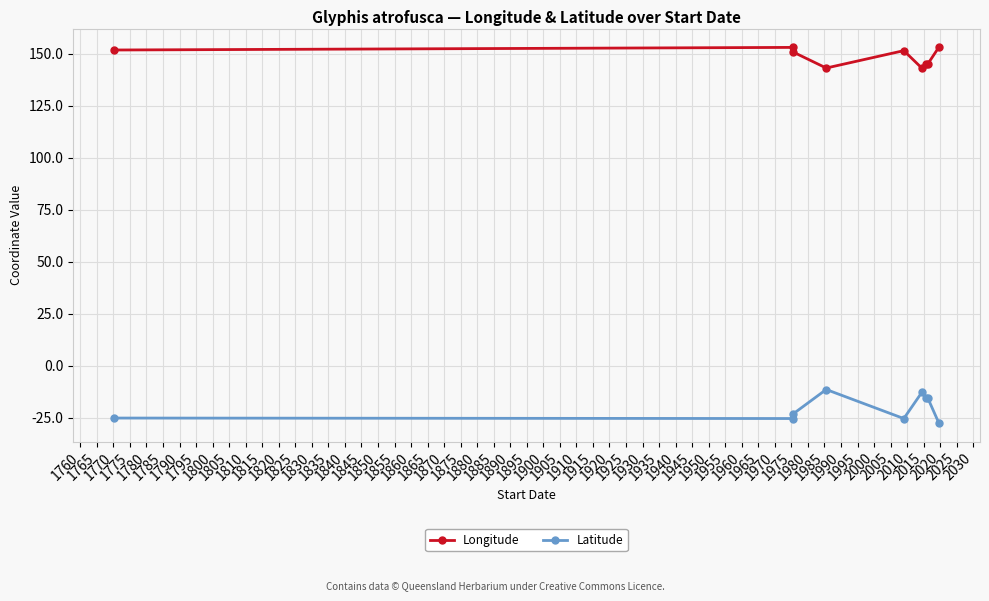

What is the value of the Longitude point at the 8th from the left?

145.0